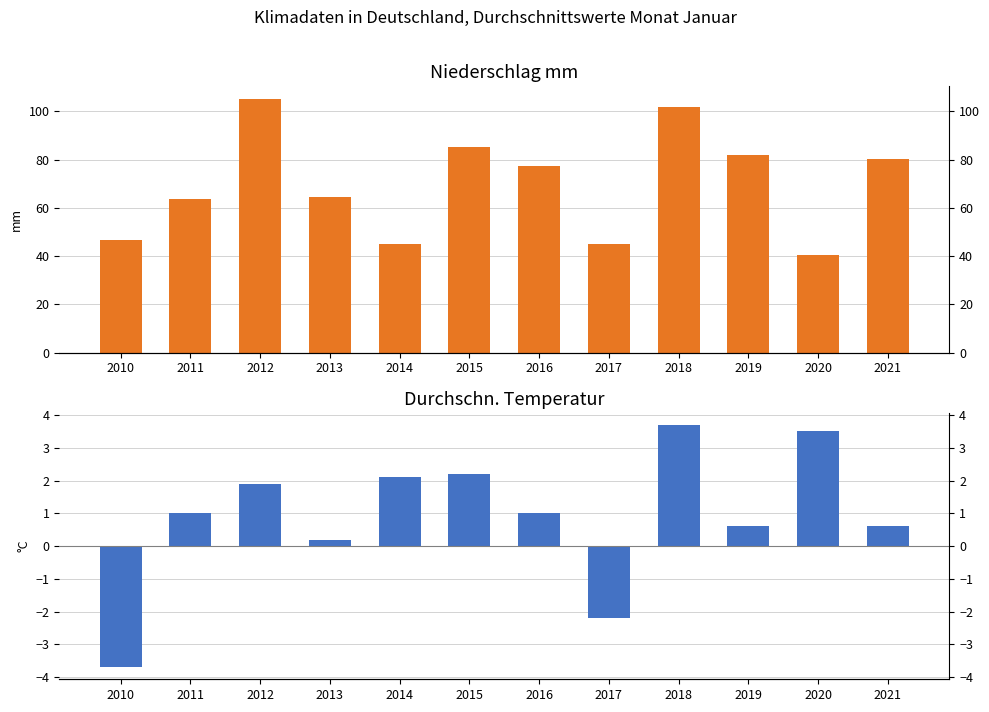

Is it true that Durchschn. Temperatur equals 0.6 at 2021?

True